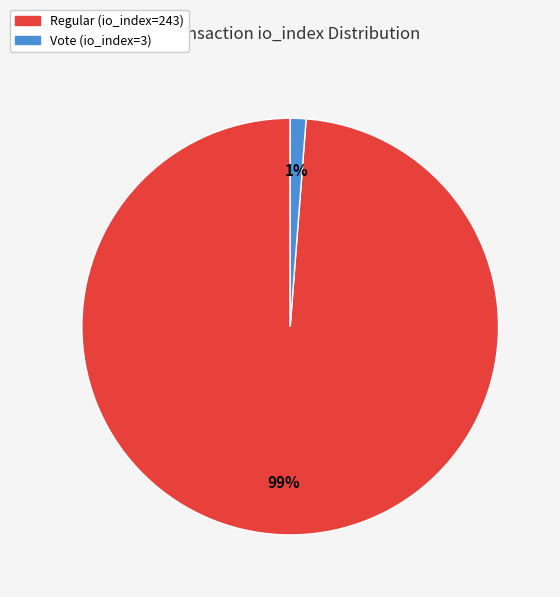

To the nearest percent, what is the difference between the largest and smallest slice percentages?

98%